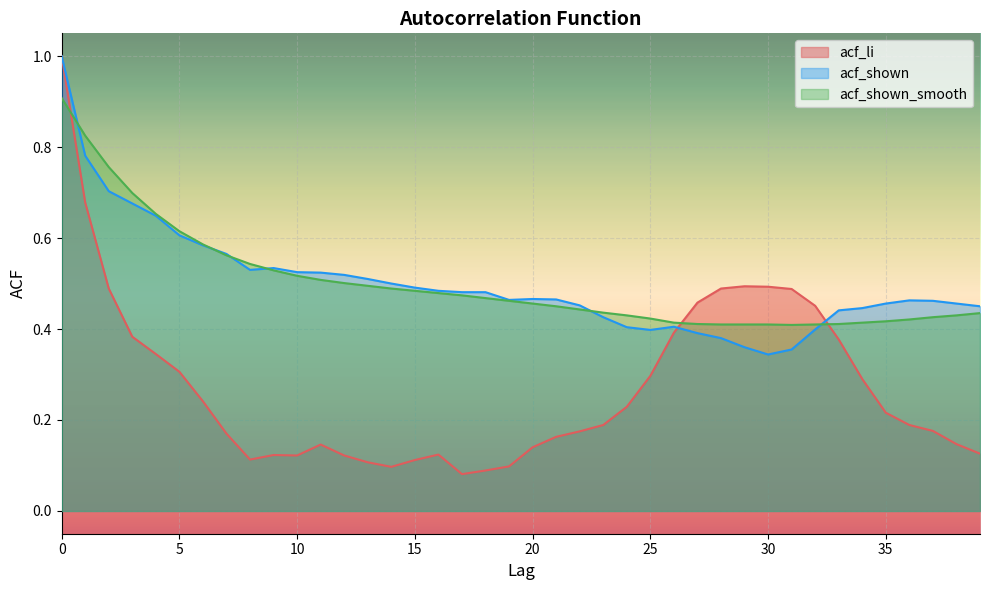

Where is the first local maximum for acf_li?

9